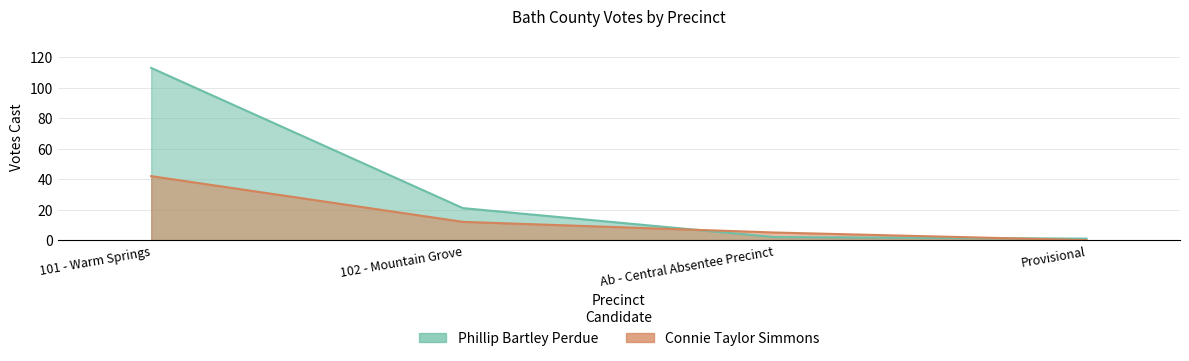

What is the total value across all series at 102 - Mountain Grove?

33